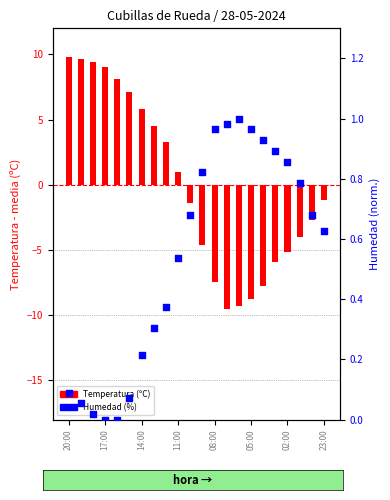

At which category is the sum across all series the highest?

20:00